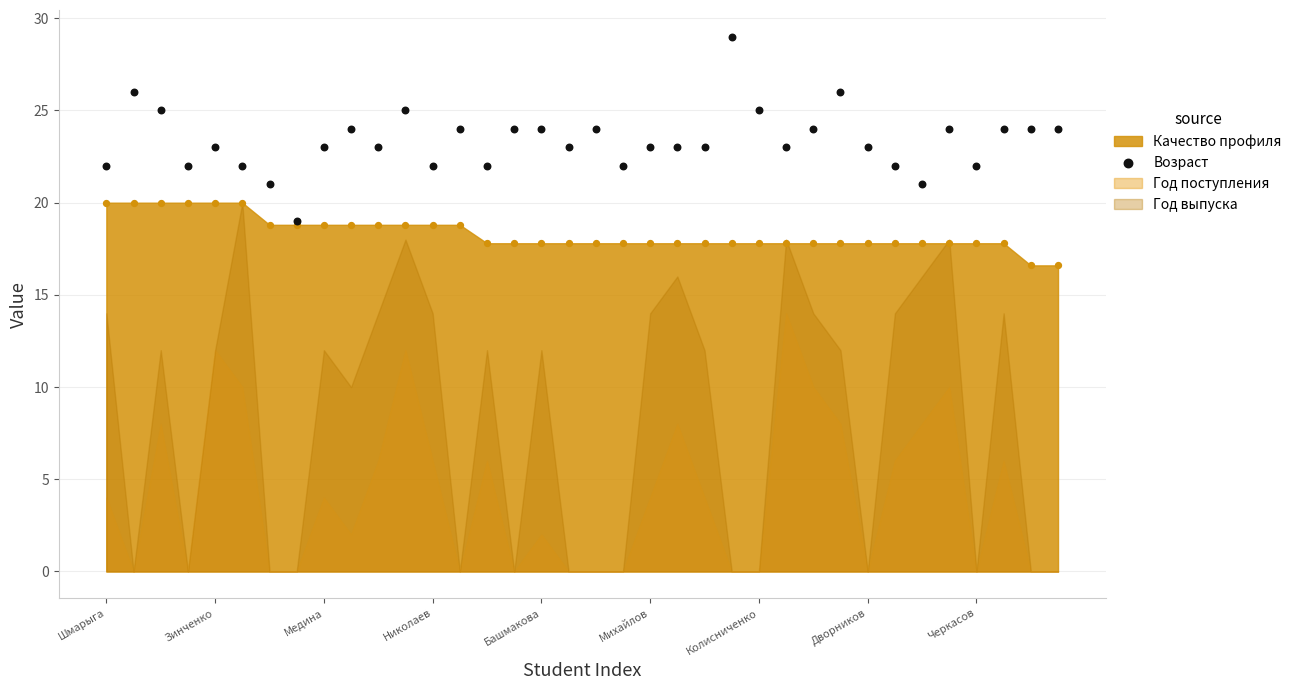

What is the ratio of the value at 25 to the value at Зинченко?

0.9